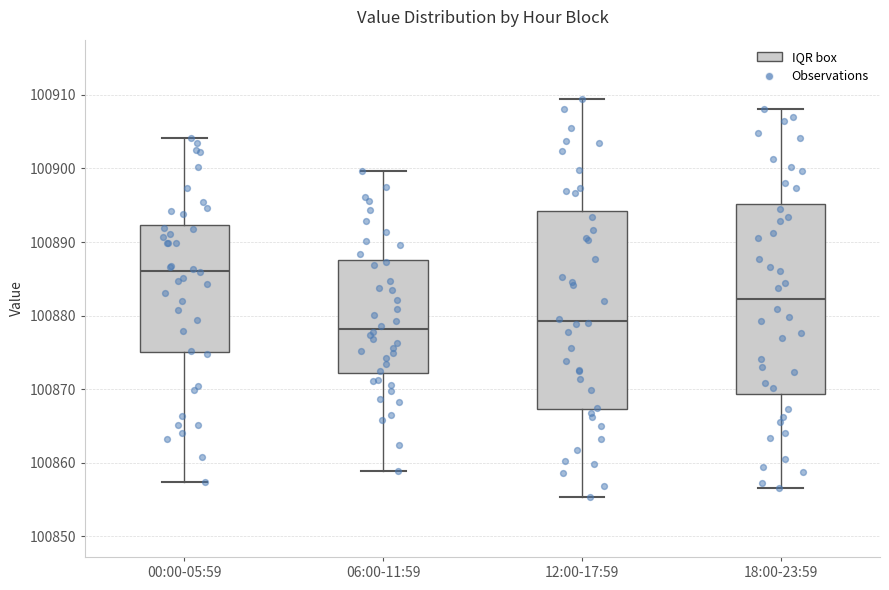

Where does the lower whisker of the box for 06:00-11:59 end on the y-axis? The values are not printed on the chart, so give them approximately, as read against the axis.

100859